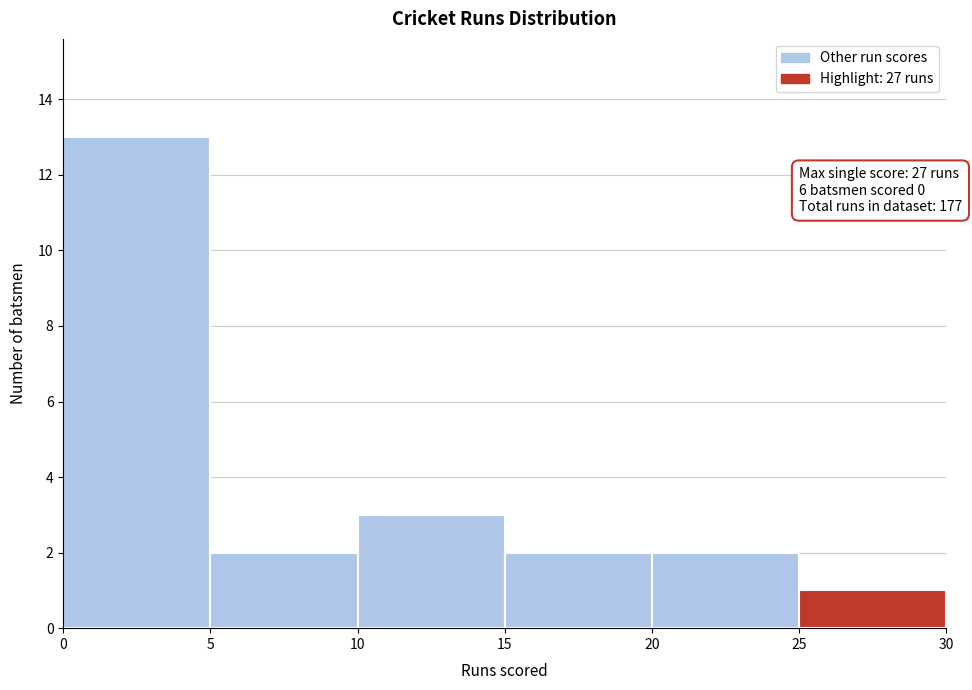

Which range on the x-axis has the tallest bar?

0 to 5